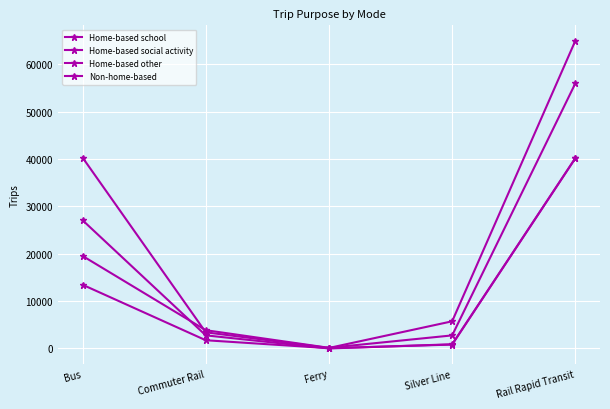

At which category is the sum across all series the highest?

Rail Rapid Transit